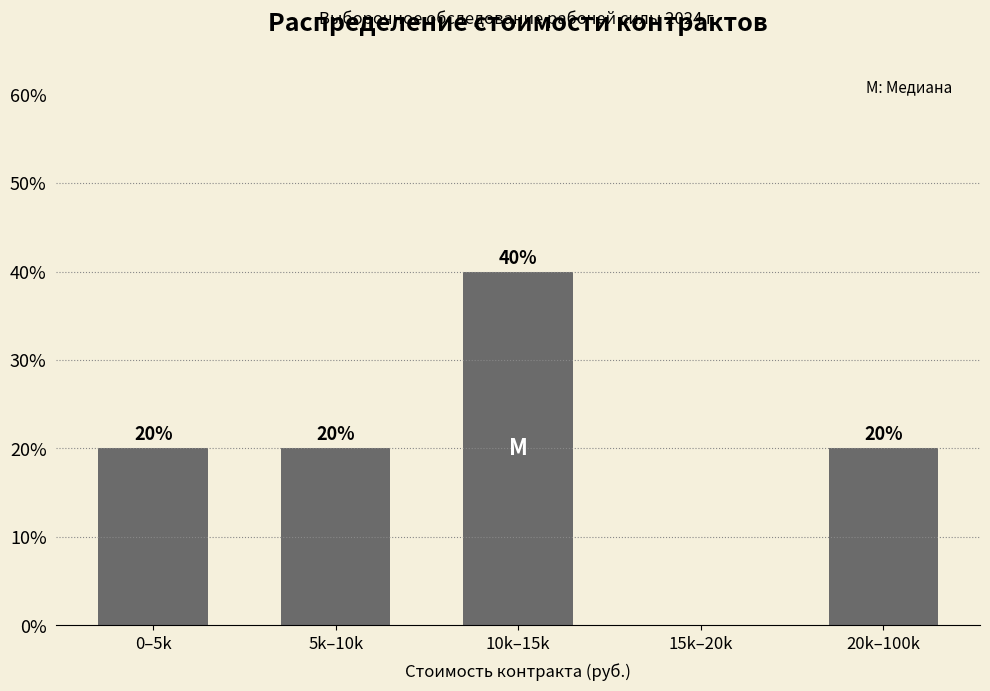

Reading left to right, extract all data points from this chart.

0–5k=20	5k–10k=20	10k–15k=40	15k–20k=0	20k–100k=20